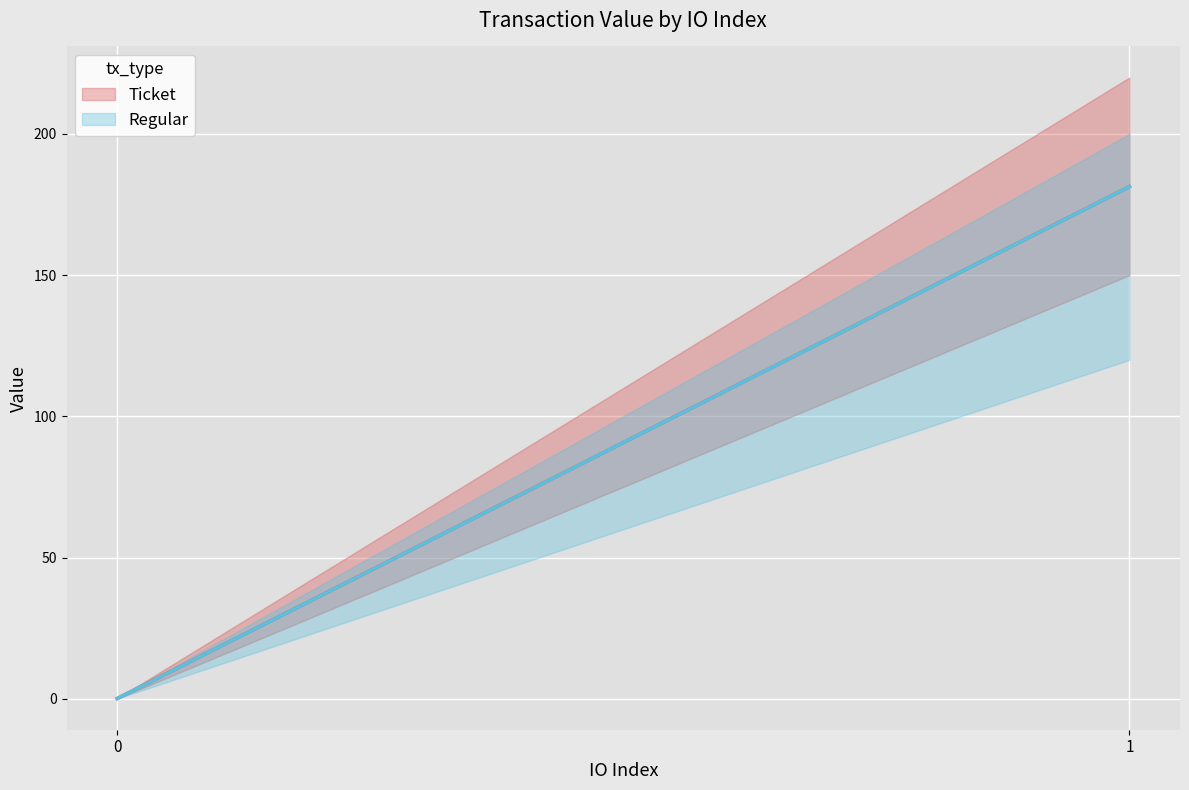

Rank the series by their maximum value, from highest to lowest.

Ticket, Regular